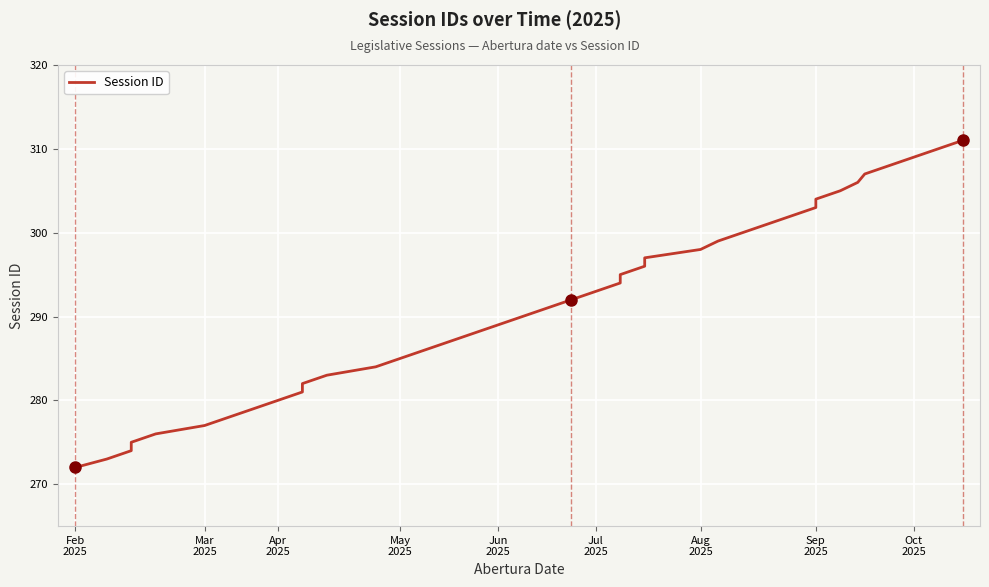

What is the smallest value displayed?

272